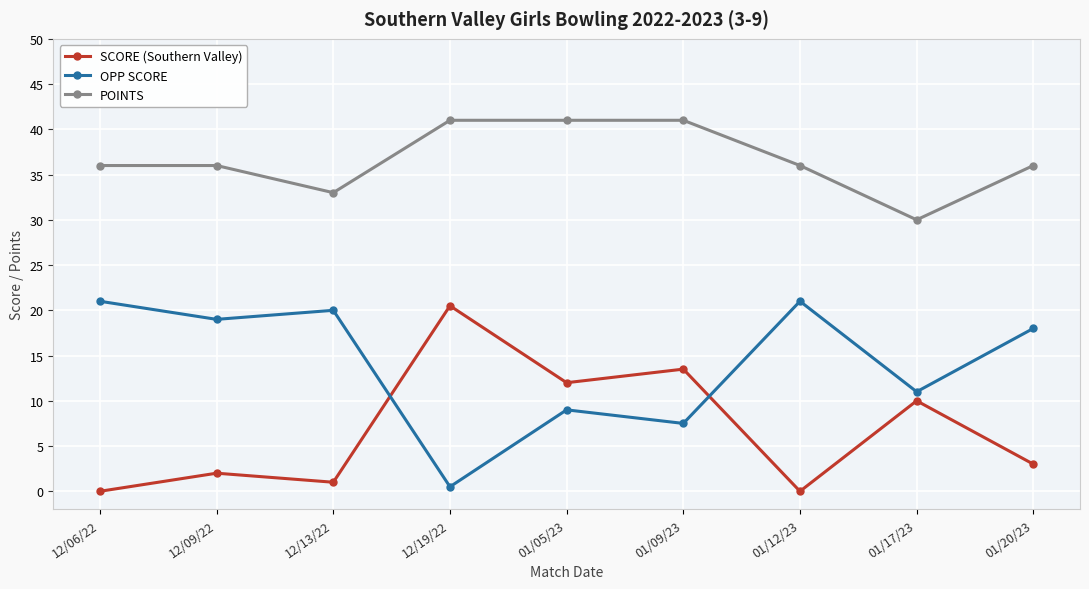

What is the spread (max minus min) of values at 12/06/22?

36.0